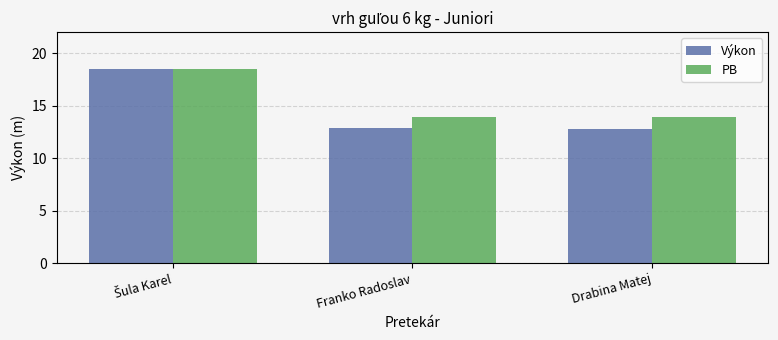

Which series has the largest range (max minus min)?

Výkon